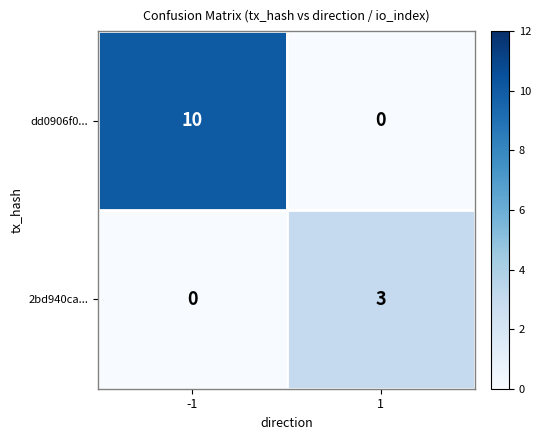

Is it true that dd0906f0... equals 0 at 1?

True